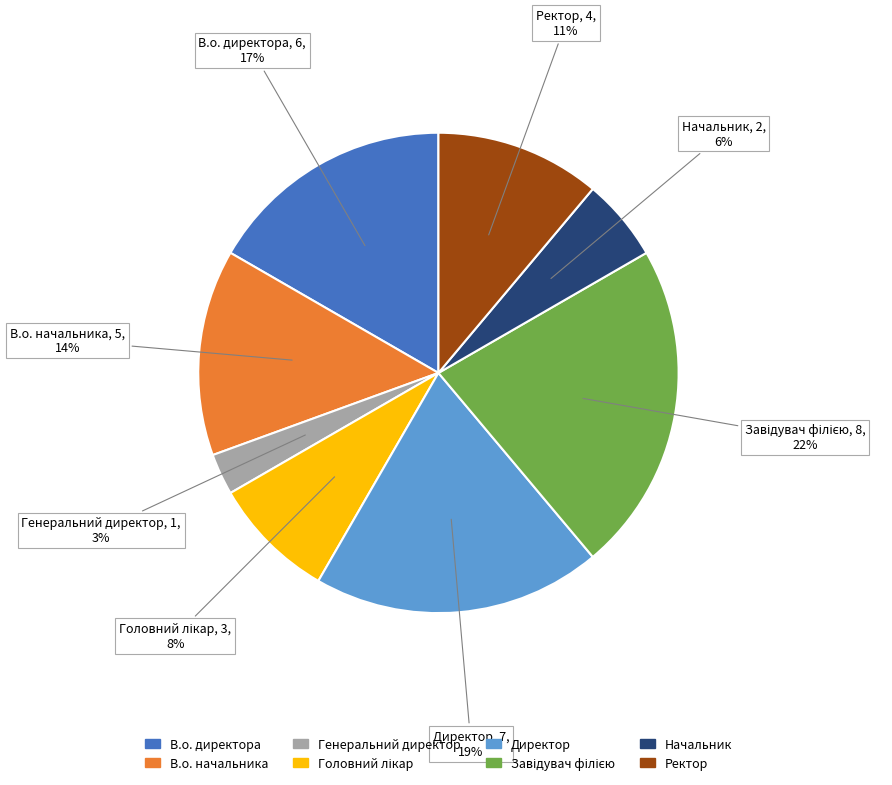

Does В.о. начальника account for over 50% of the chart?

No